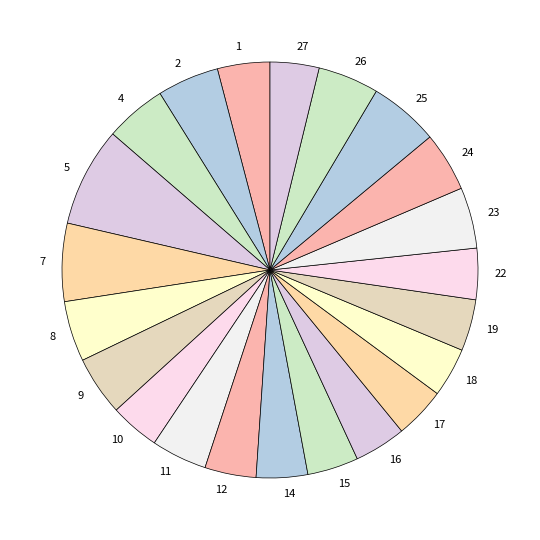

Is there a majority slice in this chart?

No